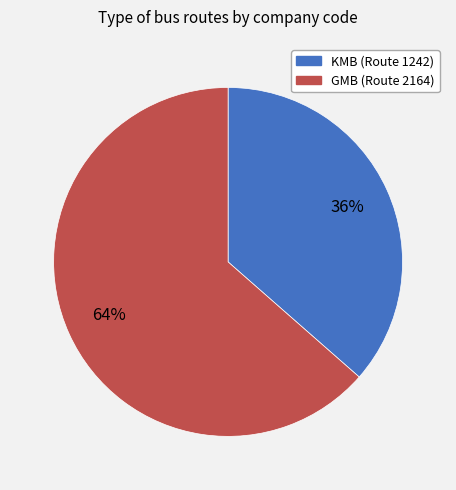

Do KMB (Route 1242) and GMB (Route 2164) together represent more than half of the pie?

Yes